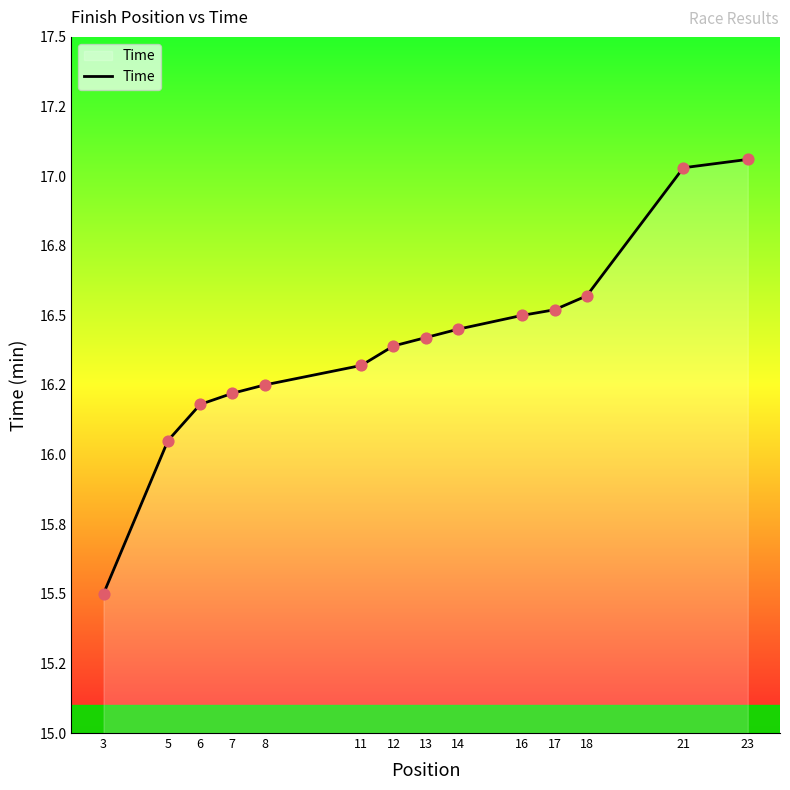

Approximately how many times larger is the value at 6 compared to 13?

1.0